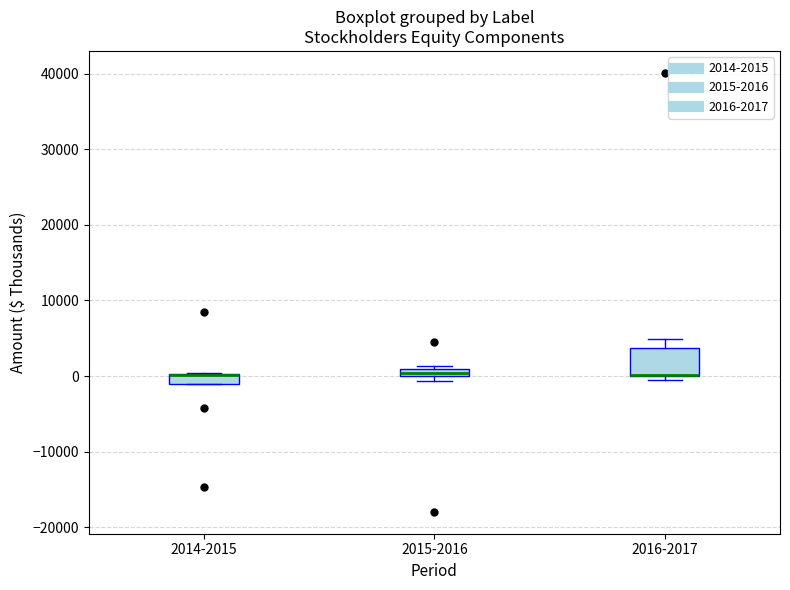

Where is the upper edge of the box for 2016-2017 on the y-axis? The values are not printed on the chart, so give them approximately, as read against the axis.

4000